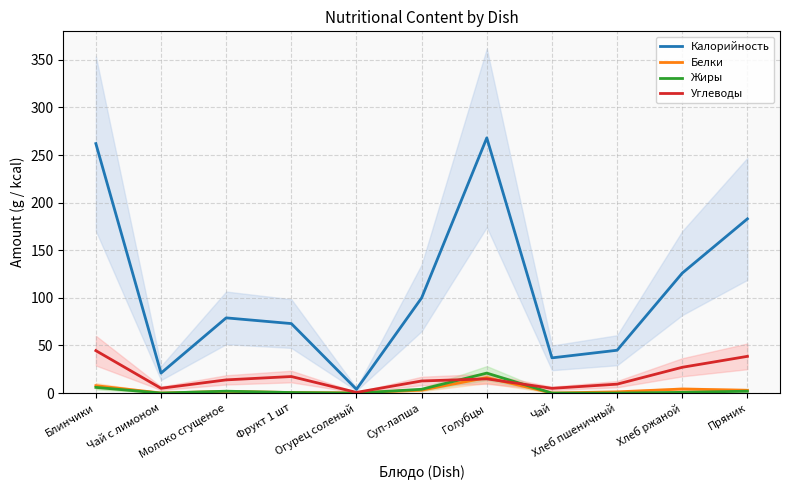

What is the sum of all Жиры values?

36.4